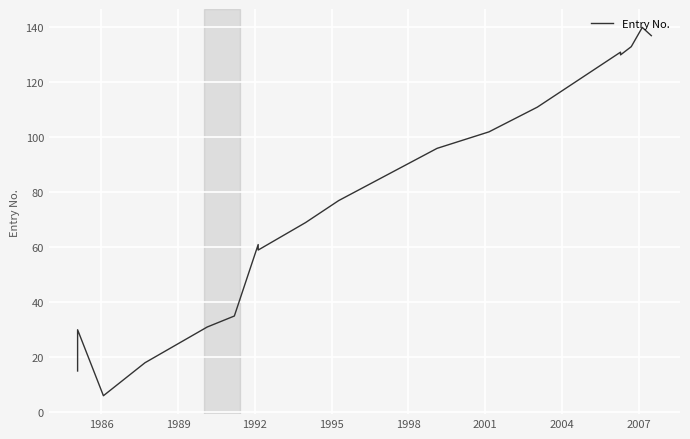

True or false: the data shows 11 at 1986.

False